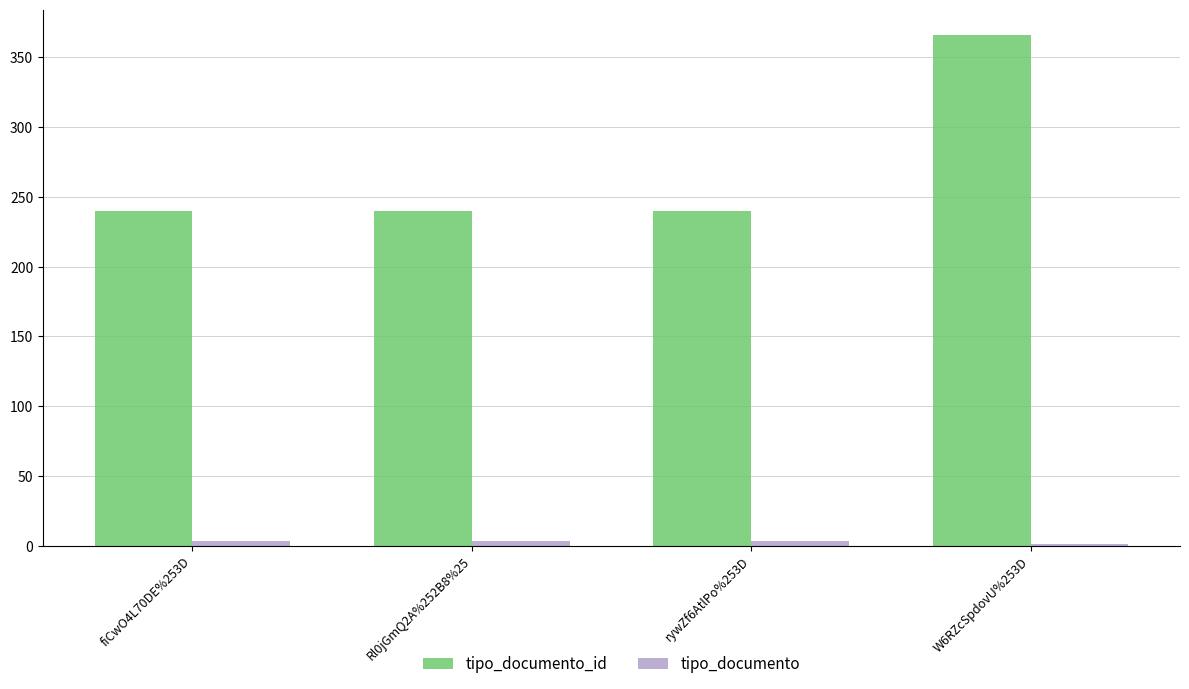

Which label corresponds to the largest value in the chart?

W6RZcSpdovU%253D